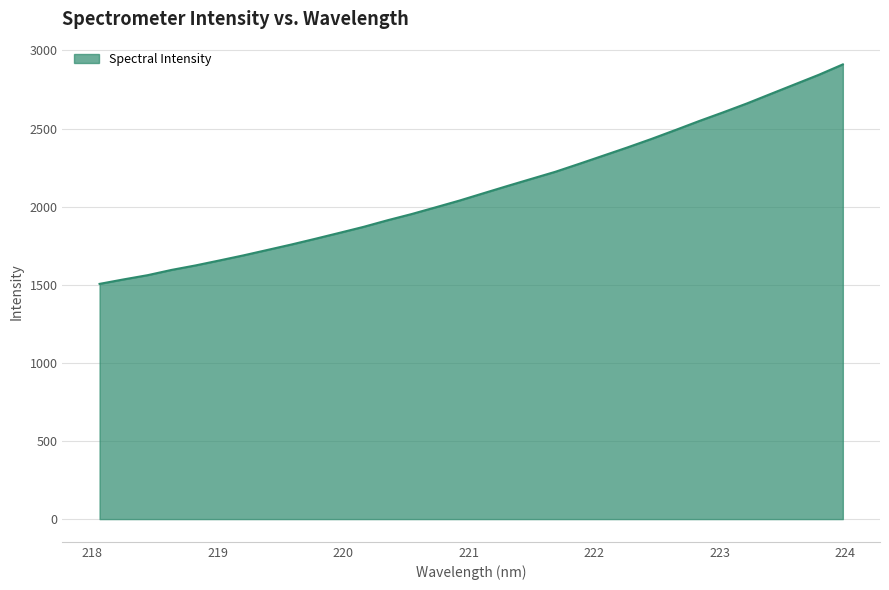

What is the smallest value displayed?

1505.6